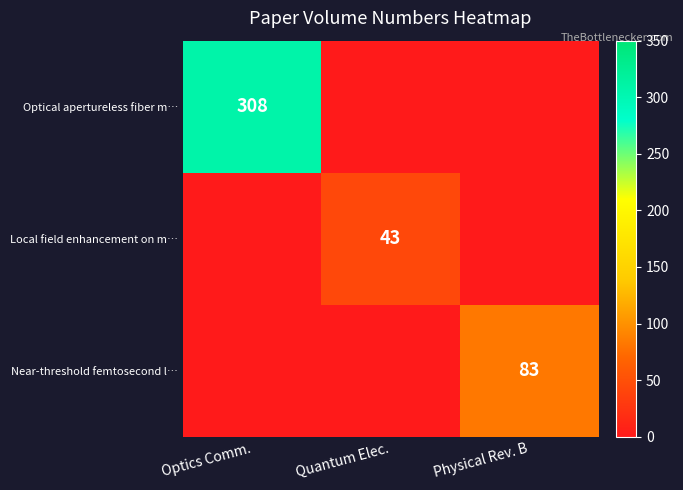

The Local field enhancement on m… series shows 43 at Quantum Elec.. True or false?

True